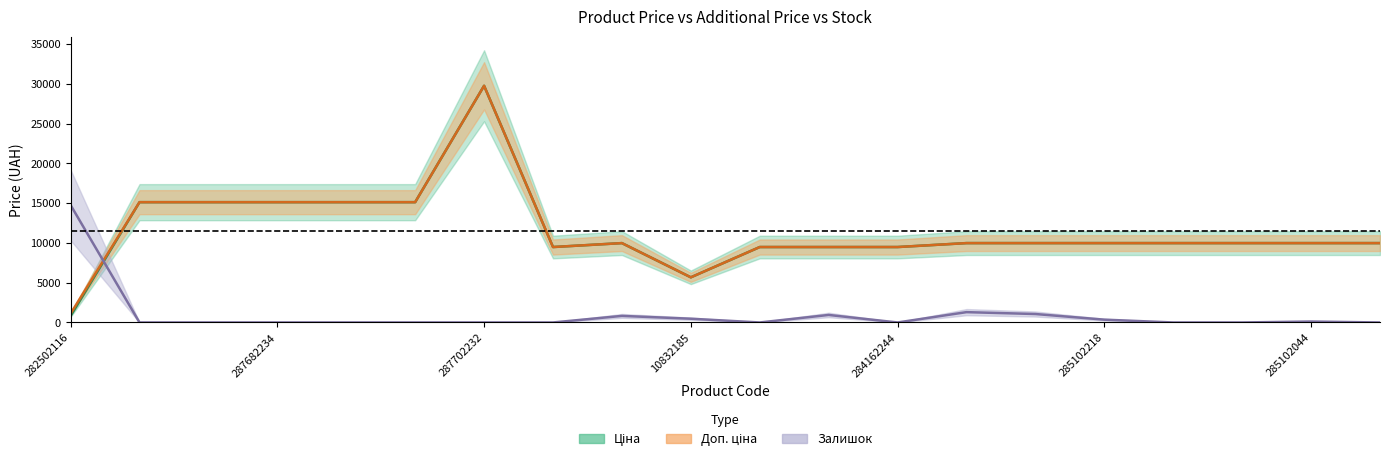

At which category does Ціна reach its first local peak?

287702232